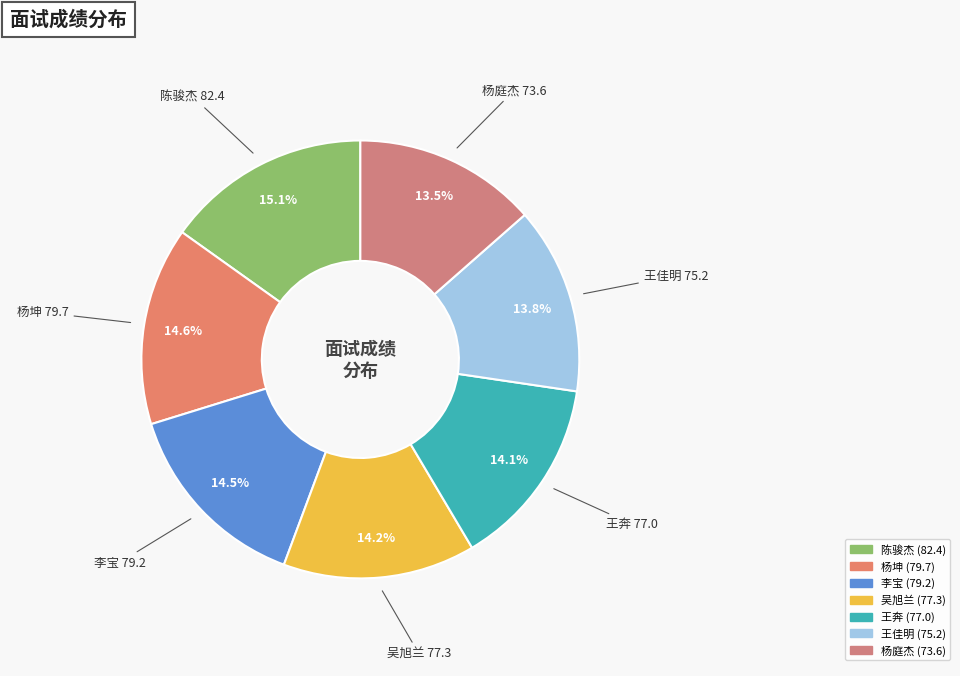

How many slices are in this pie chart?

7